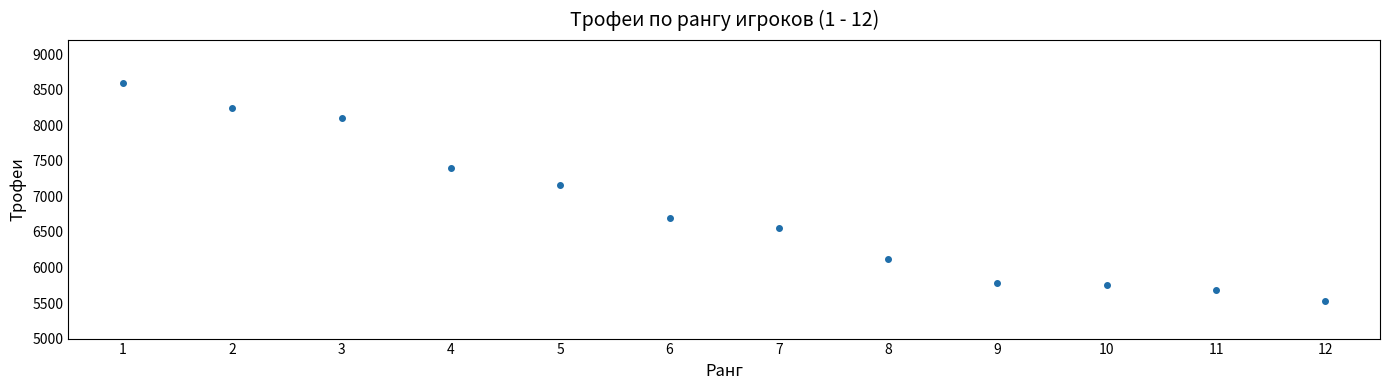

What Y value in the scatter plot is closest to 7065?

7159